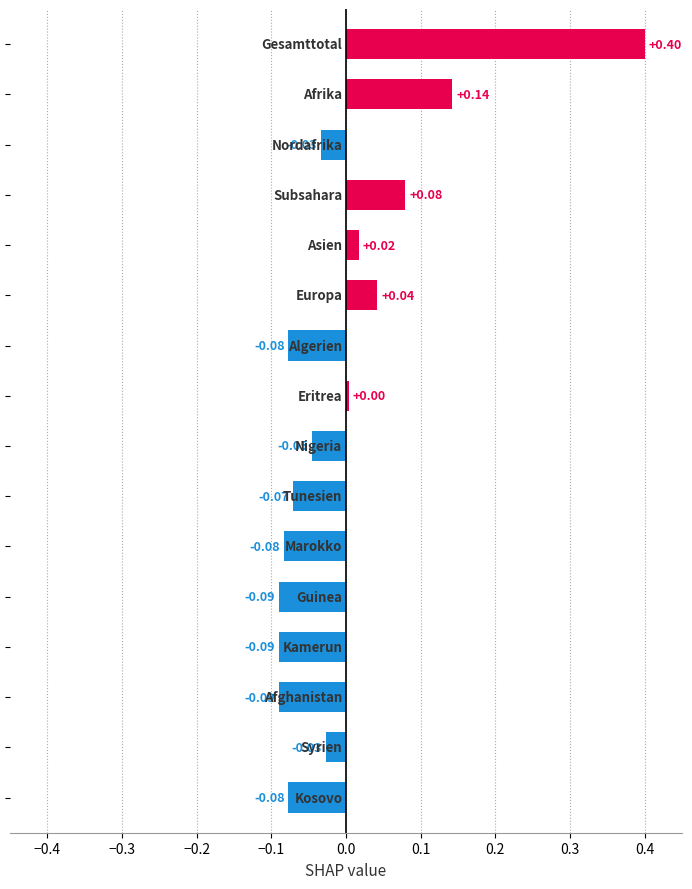

What is the difference between the maximum and minimum values?

0.5